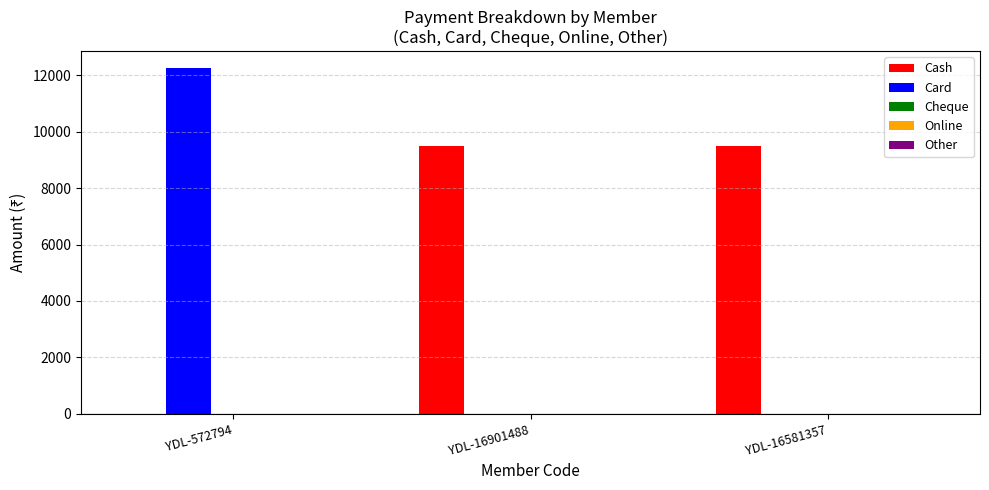

Between YDL-572794 and YDL-16901488, which series saw the biggest shift?

Card